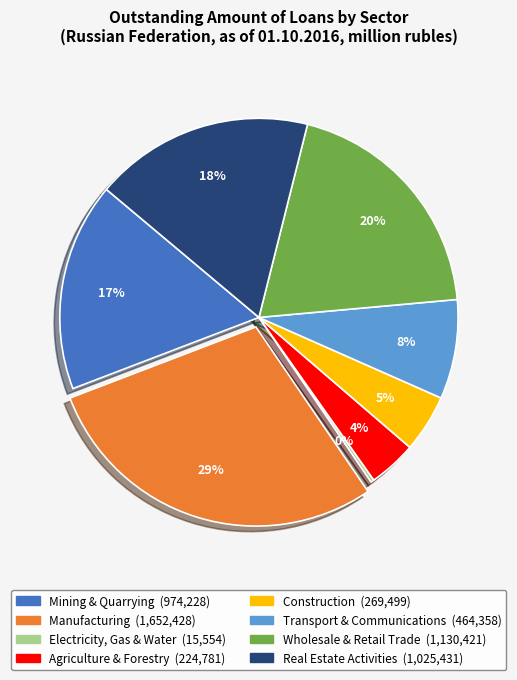

Which has a higher value, Real Estate Activities or Agriculture & Forestry?

Real Estate Activities